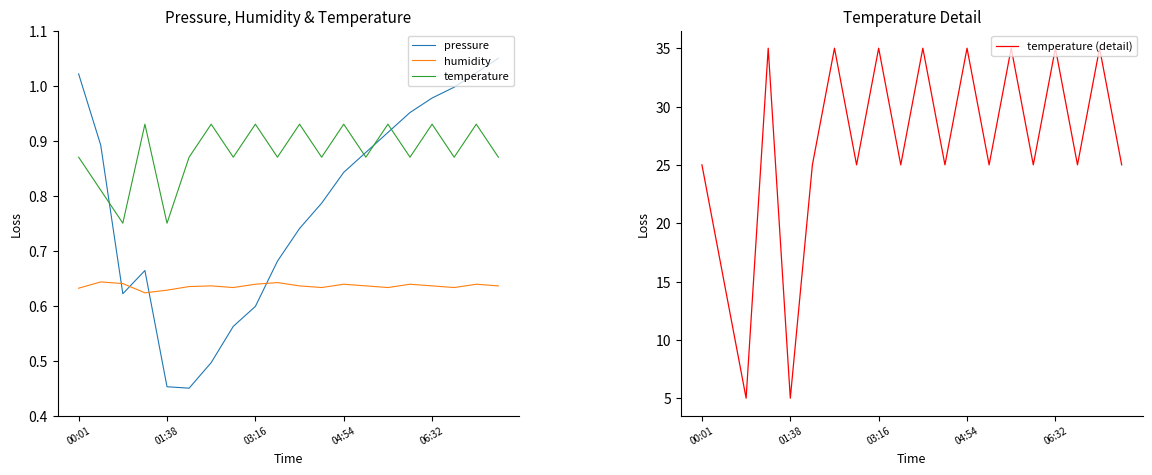

What is the maximum value shown in the chart?

35.0